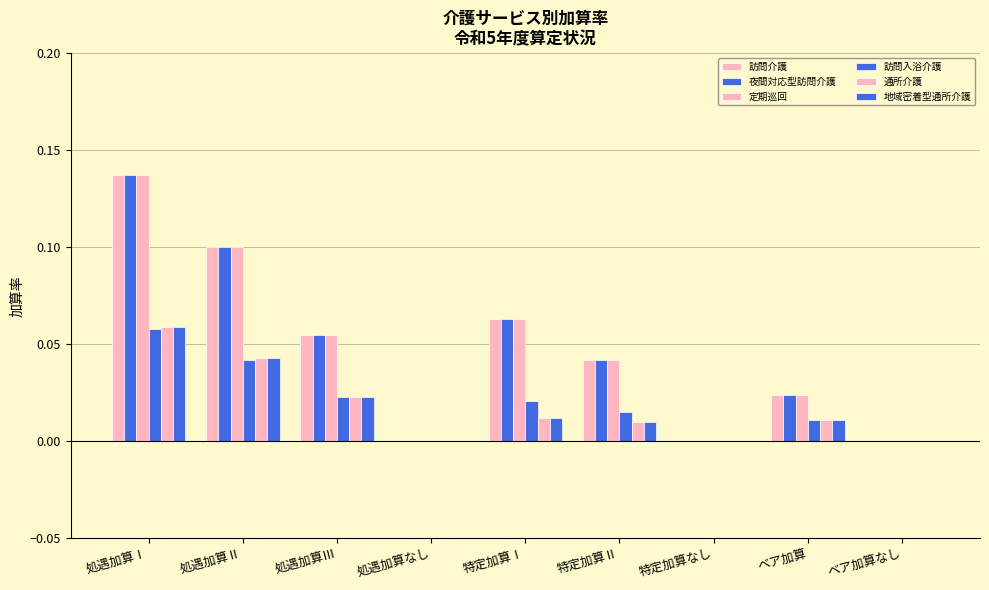

What is the maximum value for 定期巡回?

0.1